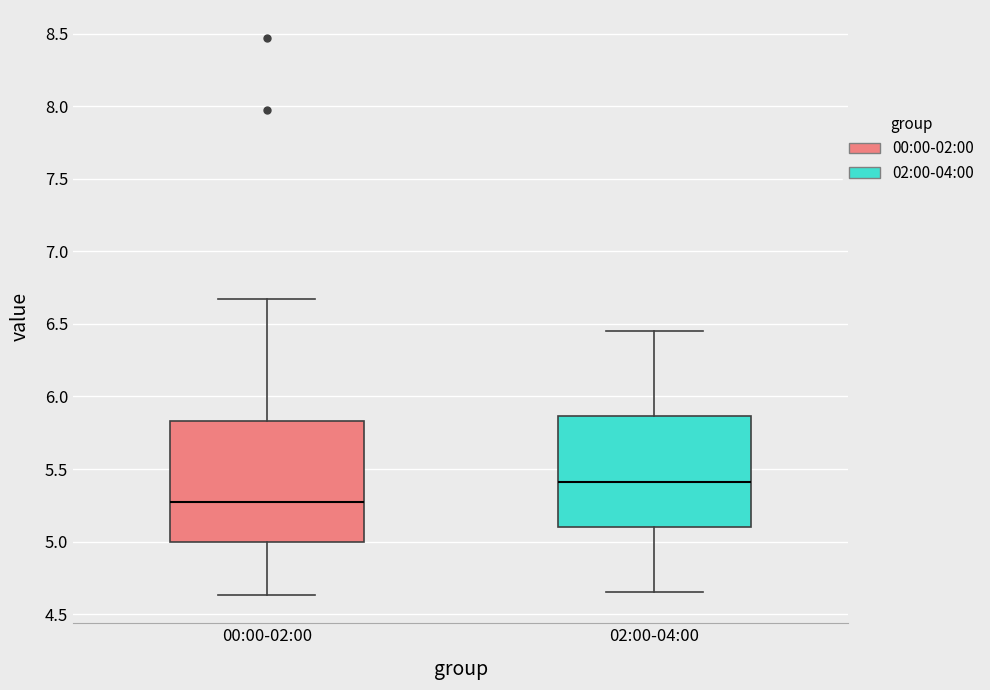

Reading left to right, read every box against the y-axis: the position of its median line, the range the box covers, and the ends of its whiskers. The values are not printed on the chart, so give them approximately, as read against the axis.

00:00-02:00: median 5.25, box 5.00 to 5.85, whiskers 4.65 to 6.65
02:00-04:00: median 5.40, box 5.10 to 5.85, whiskers 4.65 to 6.45